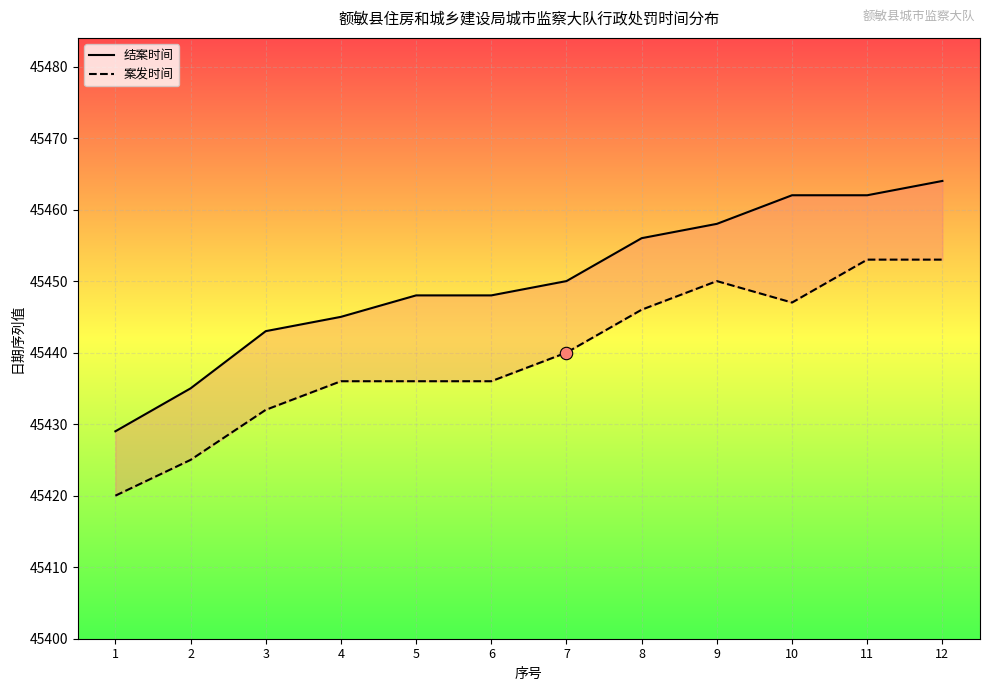

Which series has the largest total across all categories?

结案时间